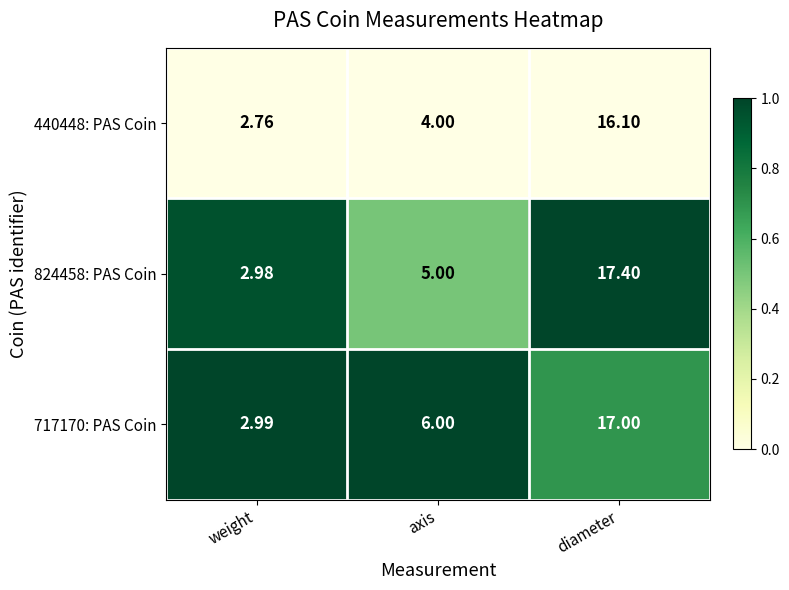

How many categories are shown in the chart?

3